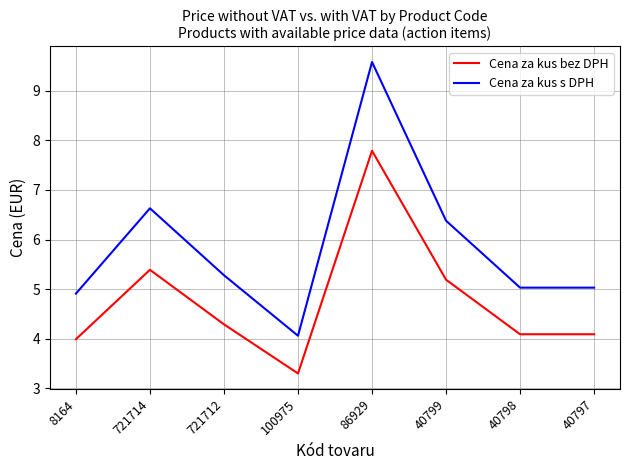

What are all the series names shown in the legend?

Cena za kus bez DPH, Cena za kus s DPH